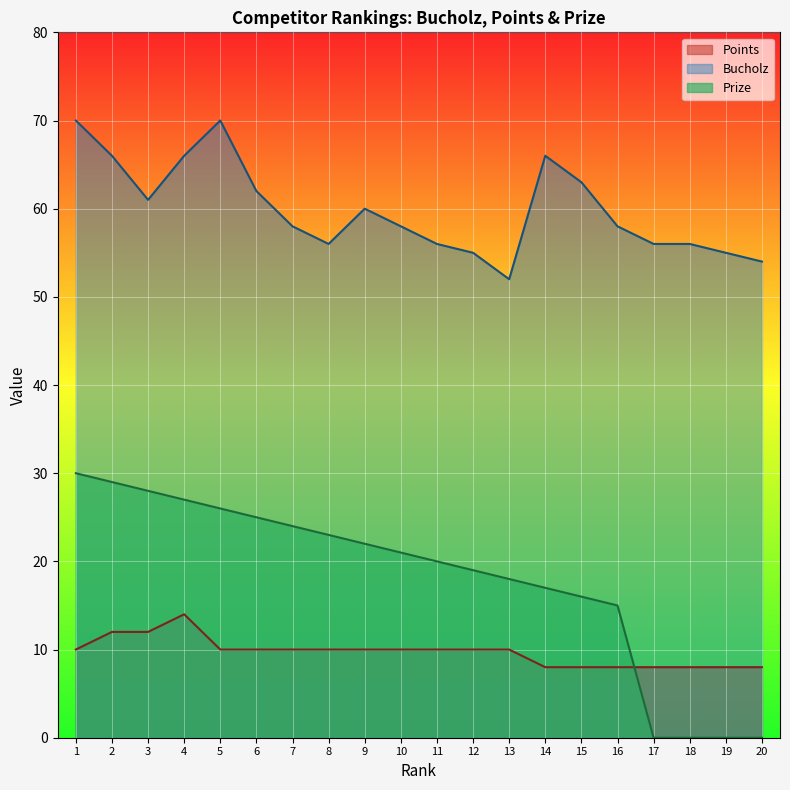

How many data points in Points are above 10?

3